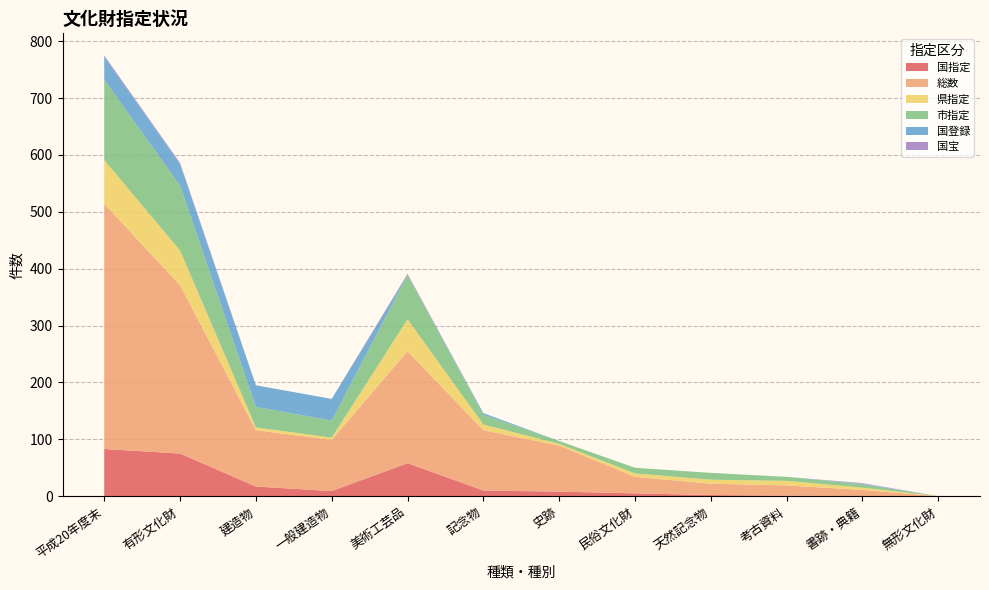

Reading left to right, extract all data points from this chart.

国指定: 平成20年度末=83	有形文化財=75	建造物=17	一般建造物=9	美術工芸品=58	記念物=10	史跡=8	民俗文化財=5	天然記念物=2	考古資料=1	書跡・典籍=0	無形文化財=0
総数: 平成20年度末=431	有形文化財=296	建造物=99	一般建造物=90	美術工芸品=197	記念物=106	史跡=81	民俗文化財=29	天然記念物=20	考古資料=18	書跡・典籍=11	無形文化財=0
県指定: 平成20年度末=77	有形文化財=61	建造物=5	一般建造物=4	美術工芸品=56	記念物=10	史跡=3	民俗文化財=6	天然記念物=7	考古資料=8	書跡・典籍=4	無形文化財=0
市指定: 平成20年度末=141	有形文化財=114	建造物=36	一般建造物=30	美術工芸品=78	記念物=17	史跡=5	民俗文化財=10	天然記念物=12	考古資料=7	書跡・典籍=6	無形文化財=0
国登録: 平成20年度末=41	有形文化財=38	建造物=38	一般建造物=38	美術工芸品=0	記念物=3	史跡=0	民俗文化財=0	天然記念物=0	考古資料=0	書跡・典籍=1	無形文化財=0
国宝: 平成20年度末=2	有形文化財=2	建造物=0	一般建造物=0	美術工芸品=2	記念物=0	史跡=0	民俗文化財=0	天然記念物=0	考古資料=0	書跡・典籍=1	無形文化財=0